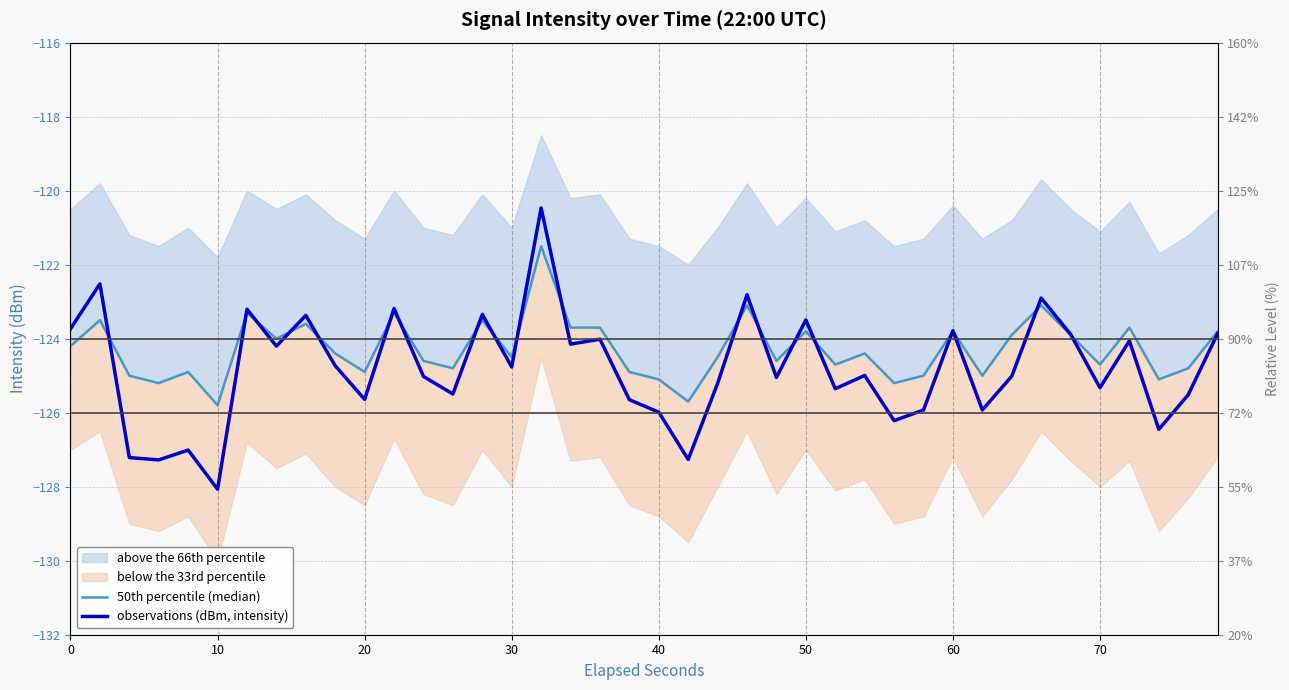

In 50th percentile (median), how many points are lower than both neighbors (excluding endpoints)?

13